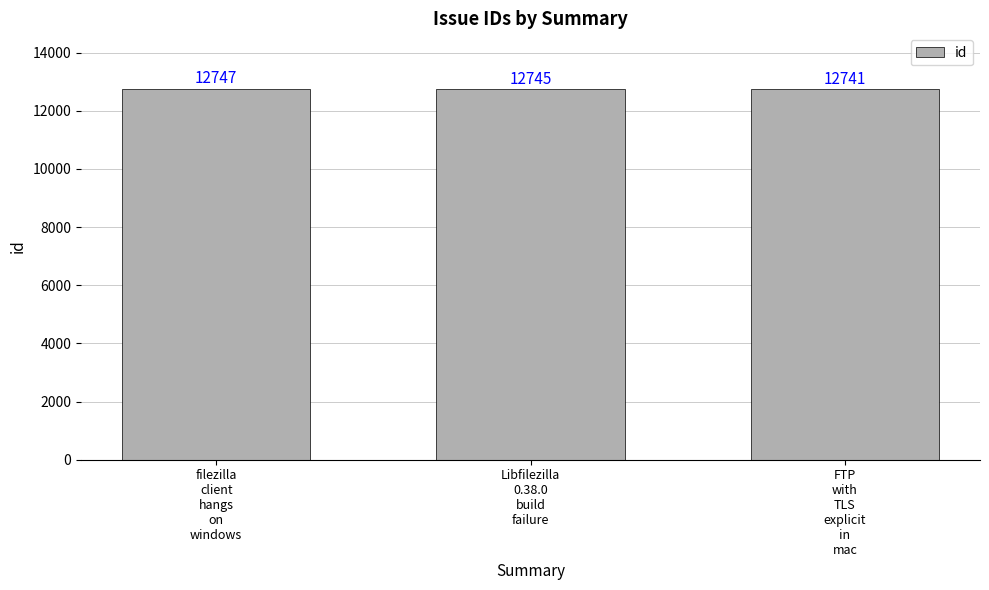

The value at Libfilezilla
0.38.0
build
failure is 6794. True or false?

False